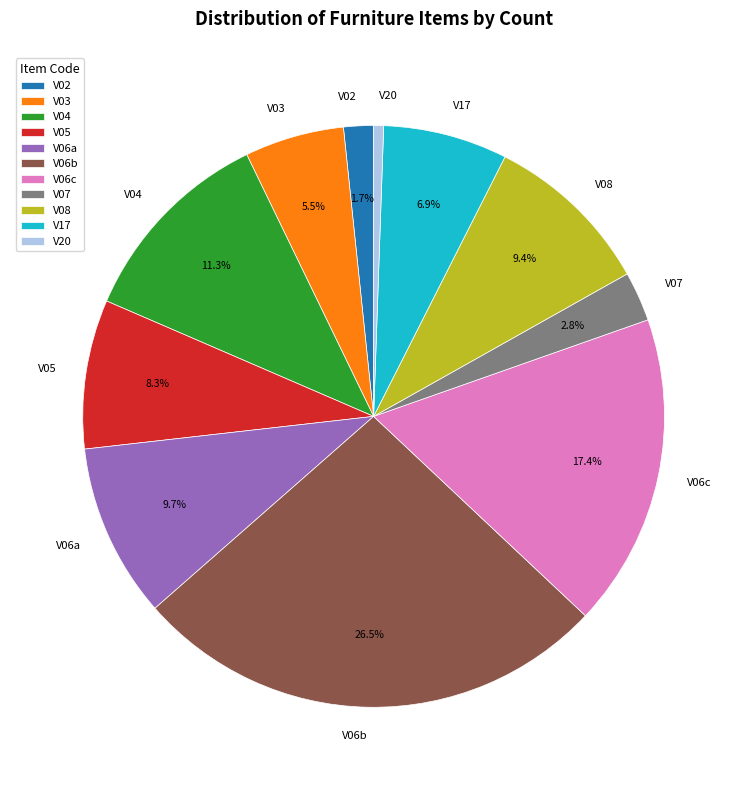

How many segments does this pie chart have?

11